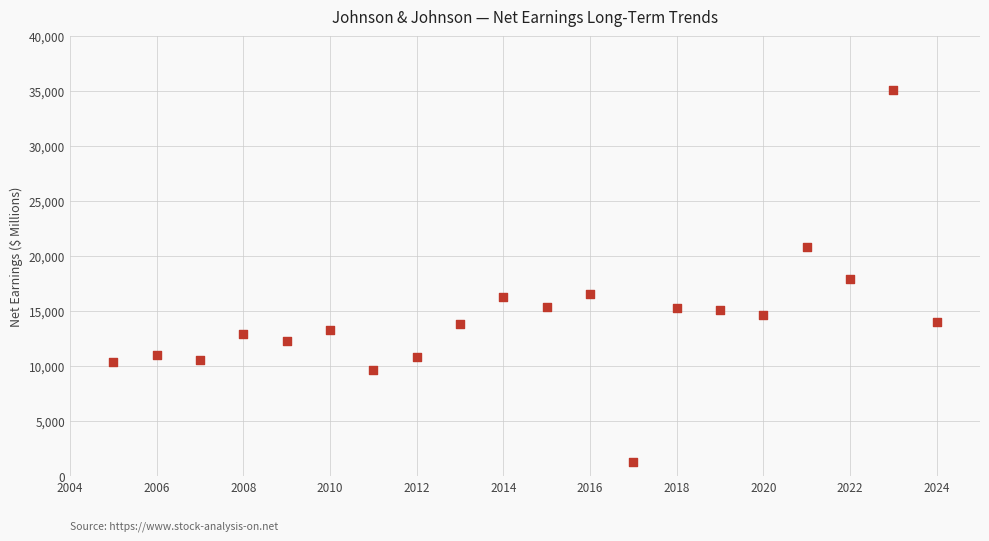

What is the range of X values (max minus min)?

19